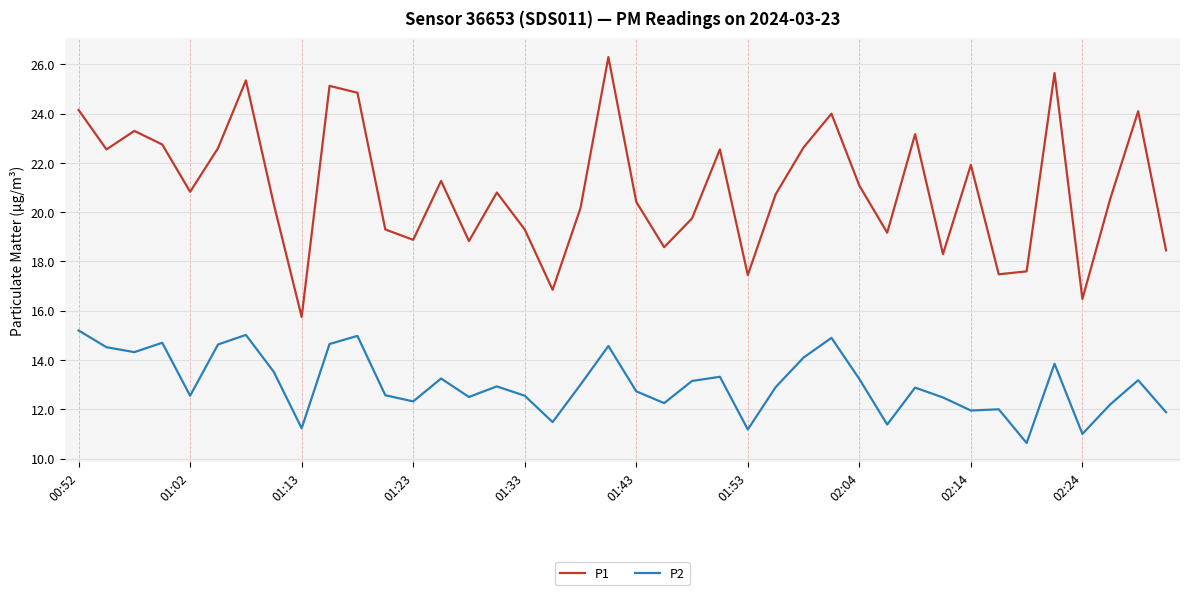

What is the maximum value shown in the chart?

26.3